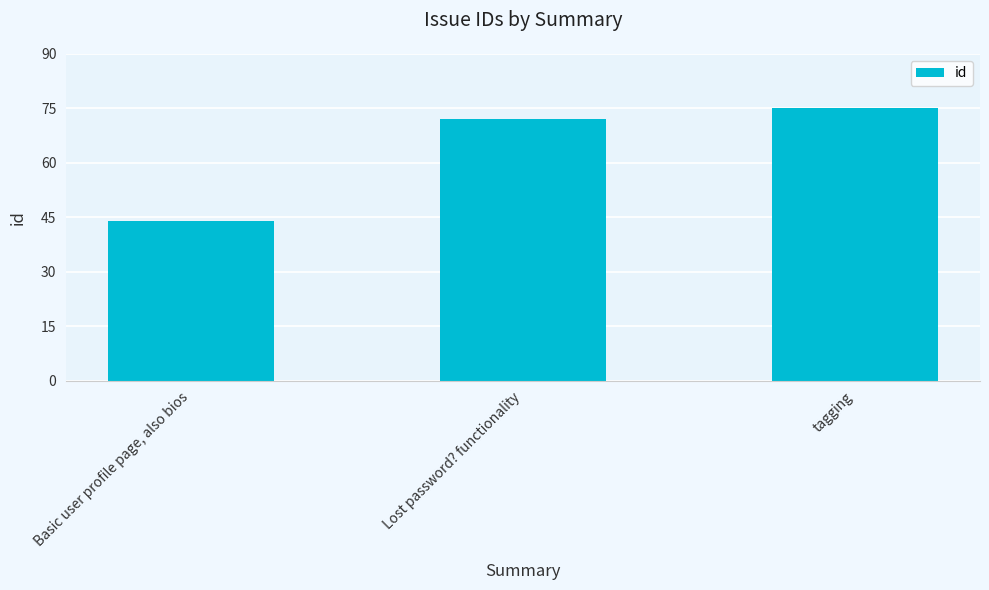

Where is the data nearest to the value 59?

Lost password? functionality